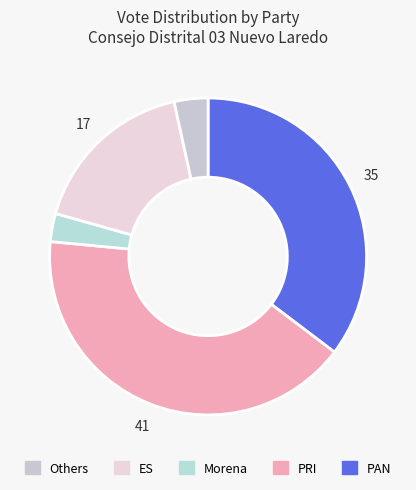

How many slices are in this pie chart?

5